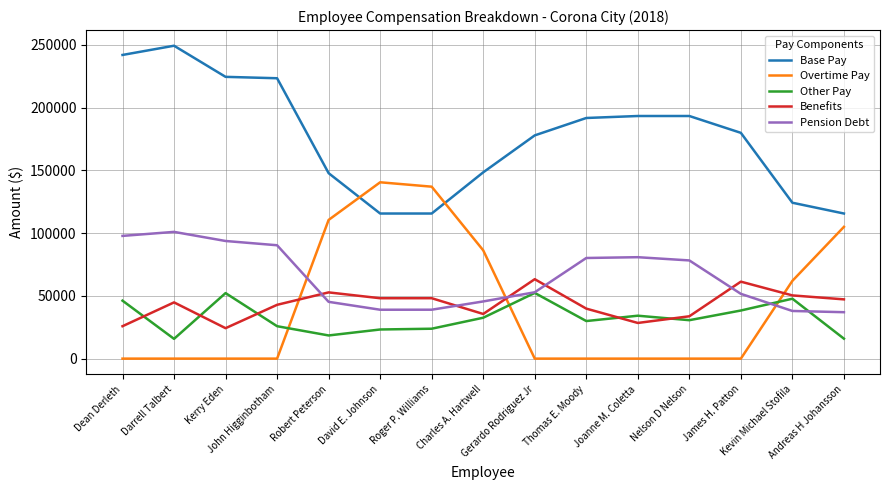

The value of Overtime Pay at James H. Patton is 51934.7. True or false?

False